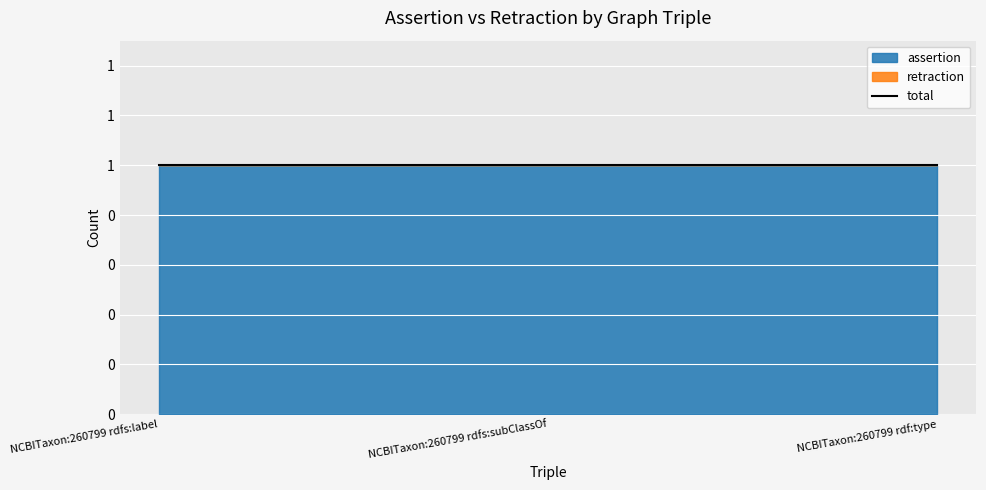

What is the total value across all series at NCBITaxon:260799 rdf:type?

1